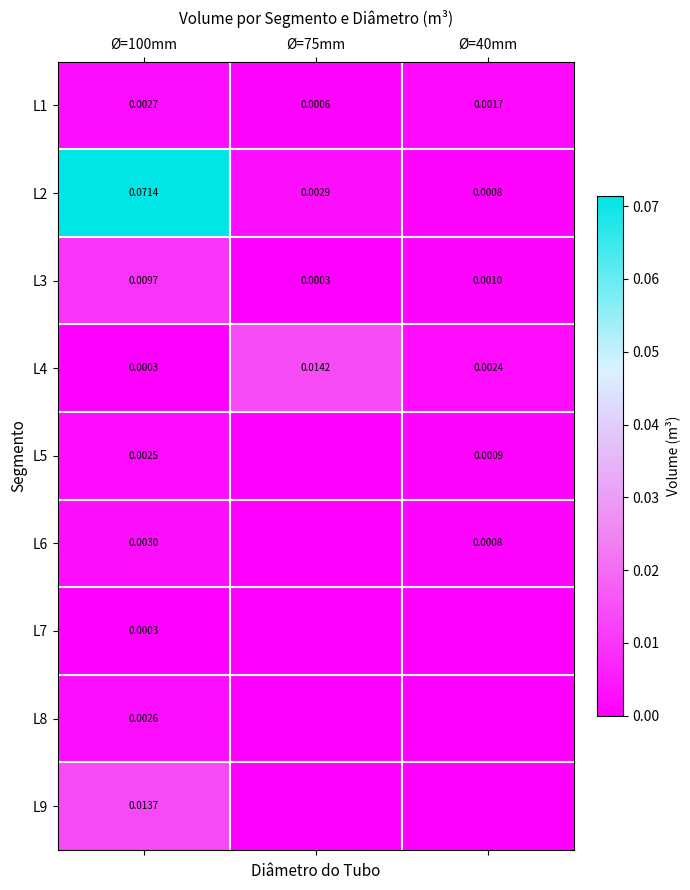

Is the value of L7 at Ø=75mm greater than the value of L8 at Ø=75mm?

No